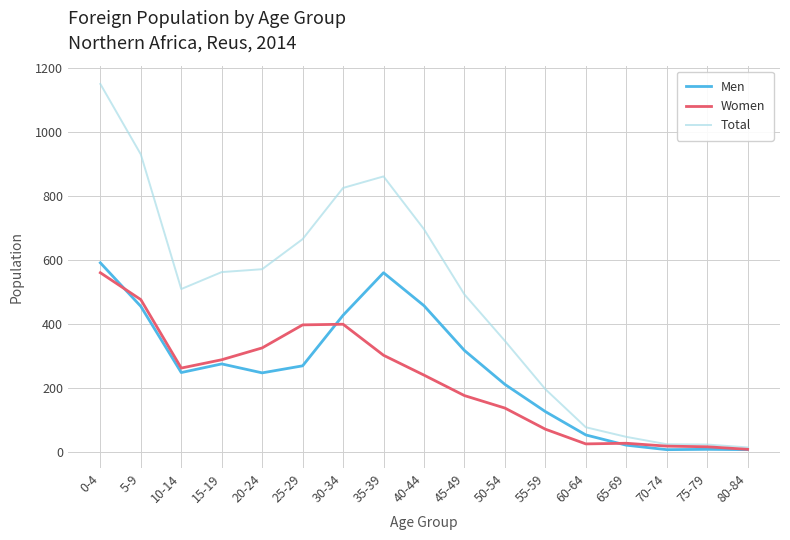

Where is the first local minimum for Total?

10-14